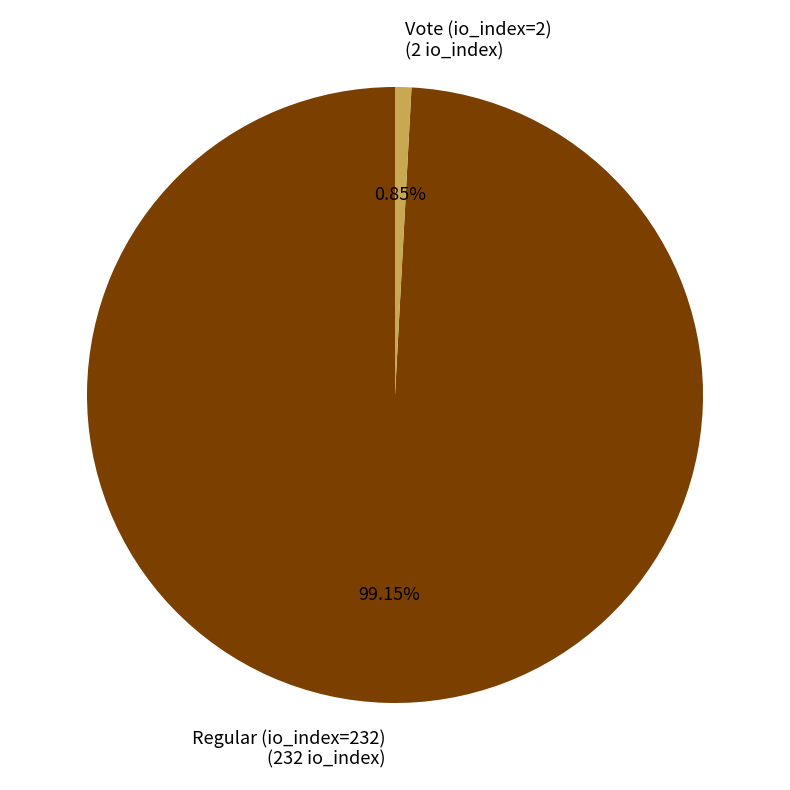

Which slice is the largest?

Regular (io_index=232)